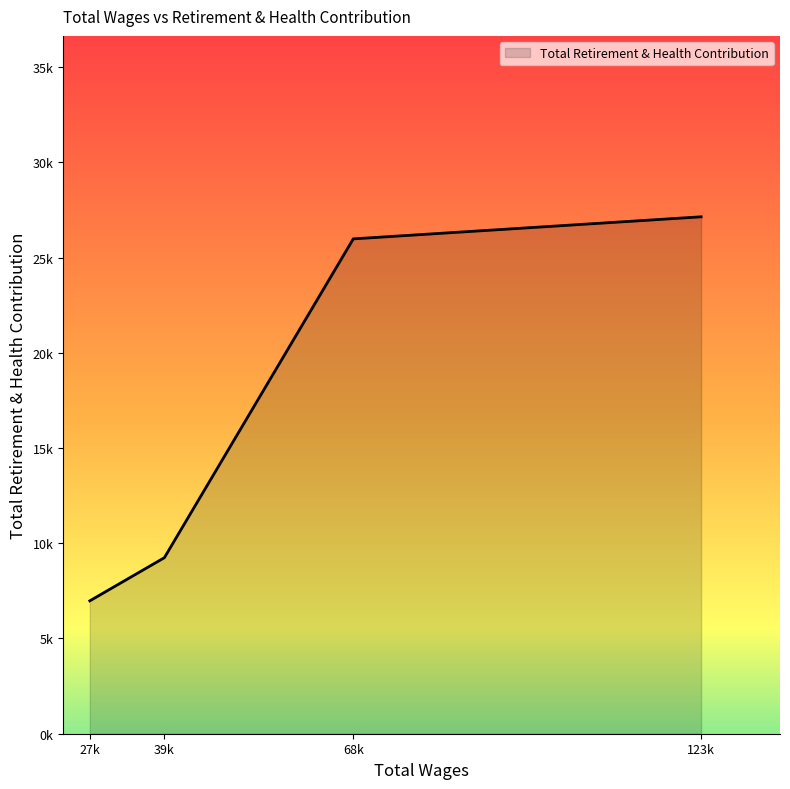

True or false: there are more than 2 points higher than both neighbors.

False